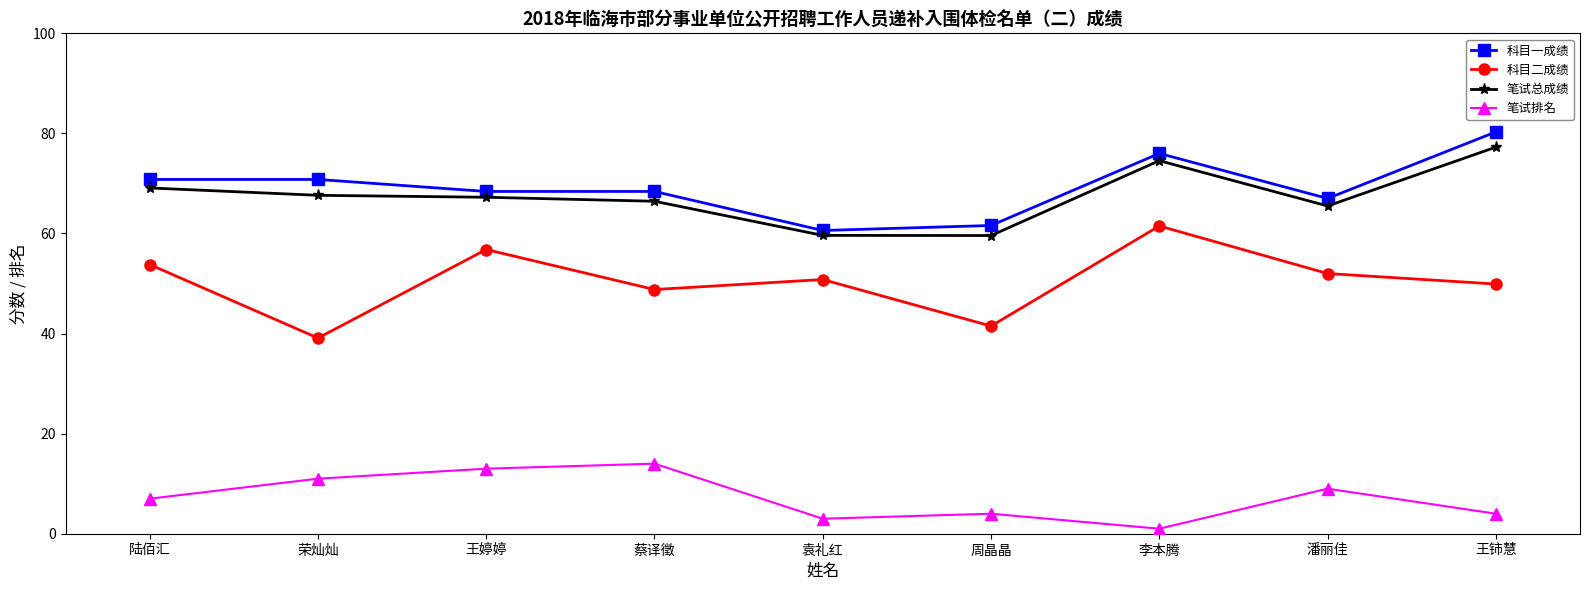

What is the difference between the second highest and minimum values in the 笔试总成绩 series?

15.0